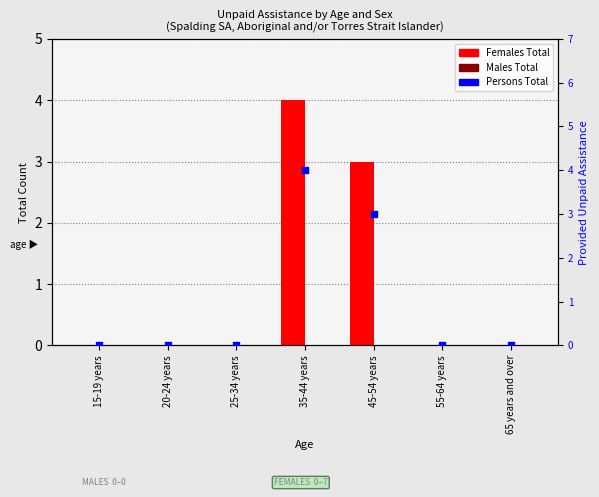

At which category is the sum across all series the highest?

35-44 years